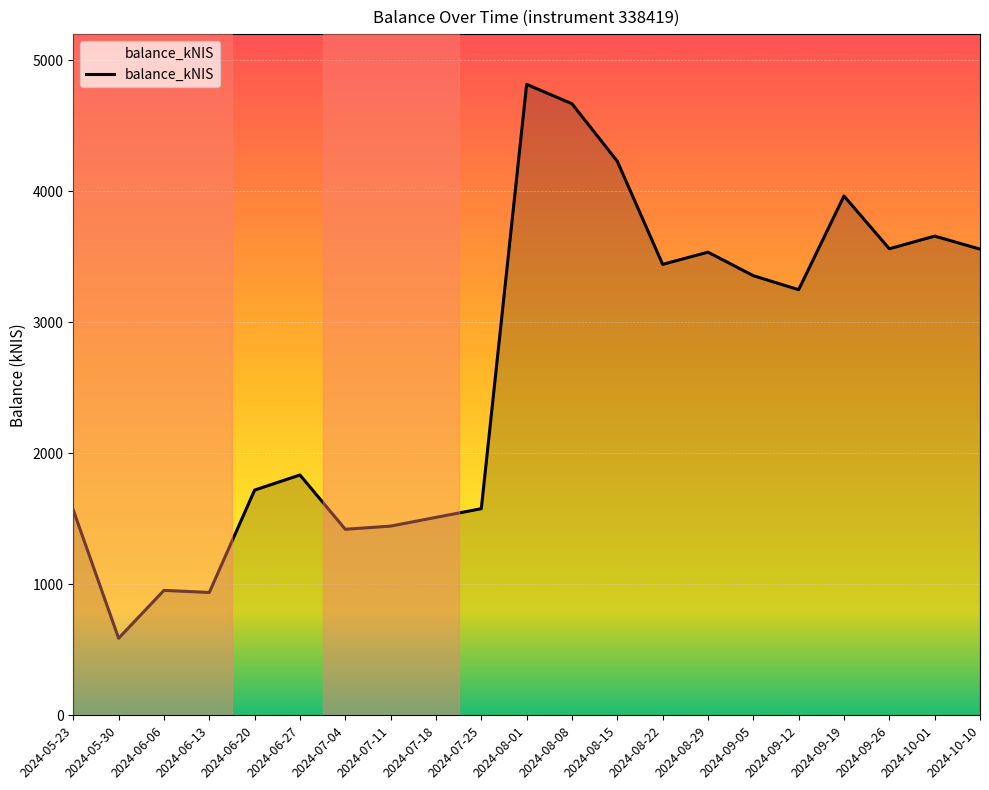

True or false: the data shows 779.4 at 2024-05-30.

False